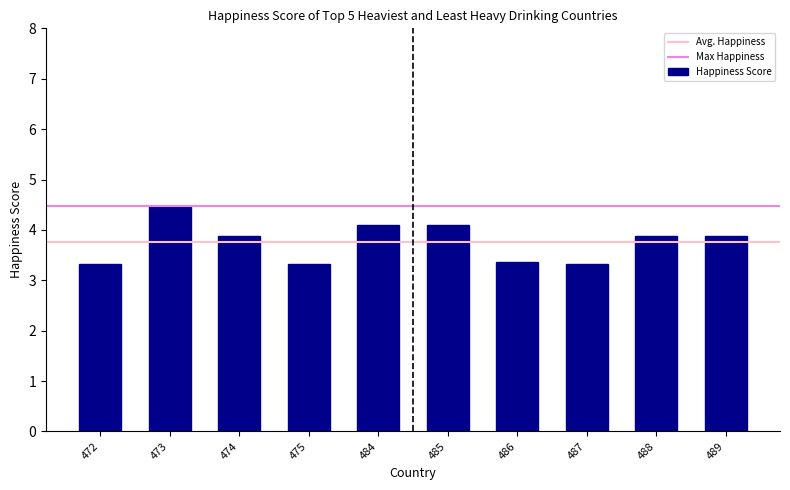

At which category does the chart reach its peak across all series?

473